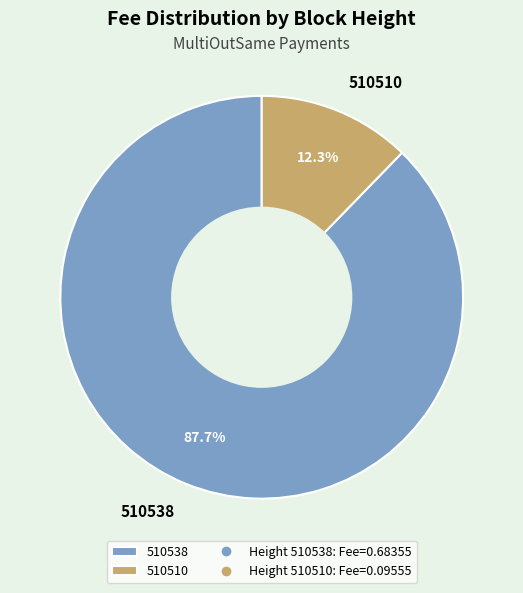

To the nearest percent, what is the difference between the largest and smallest slice percentages?

75%